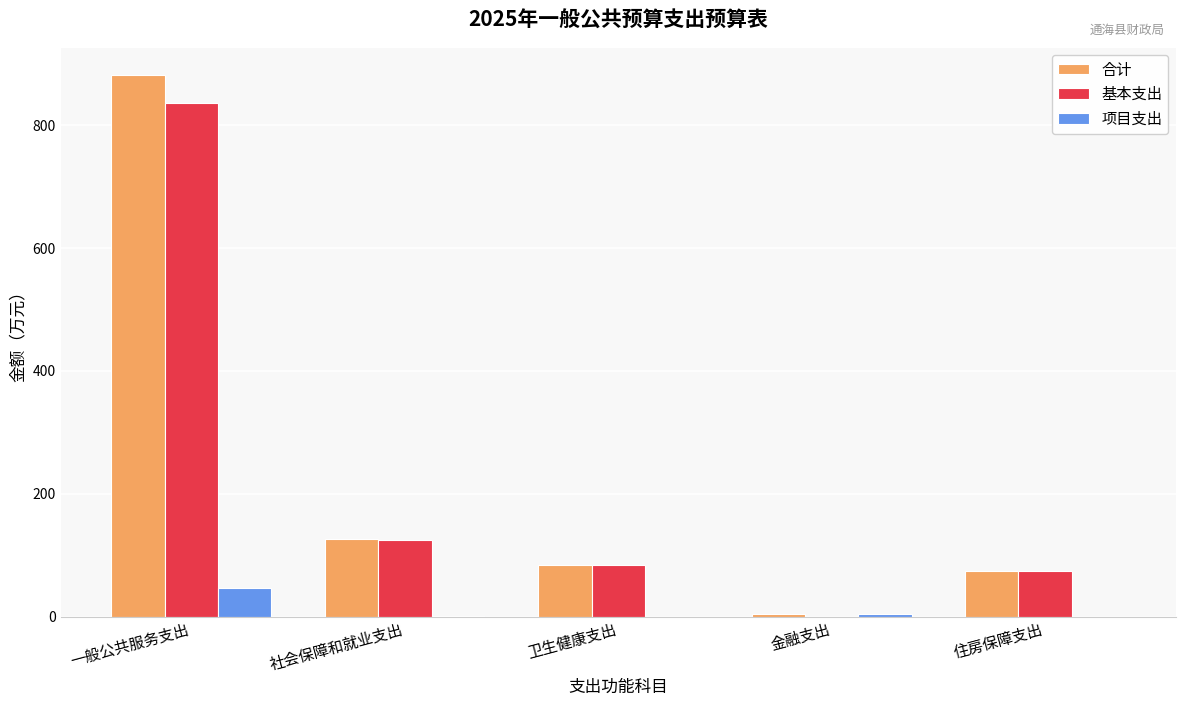

Between 卫生健康支出 and 金融支出, which series saw the biggest shift?

基本支出